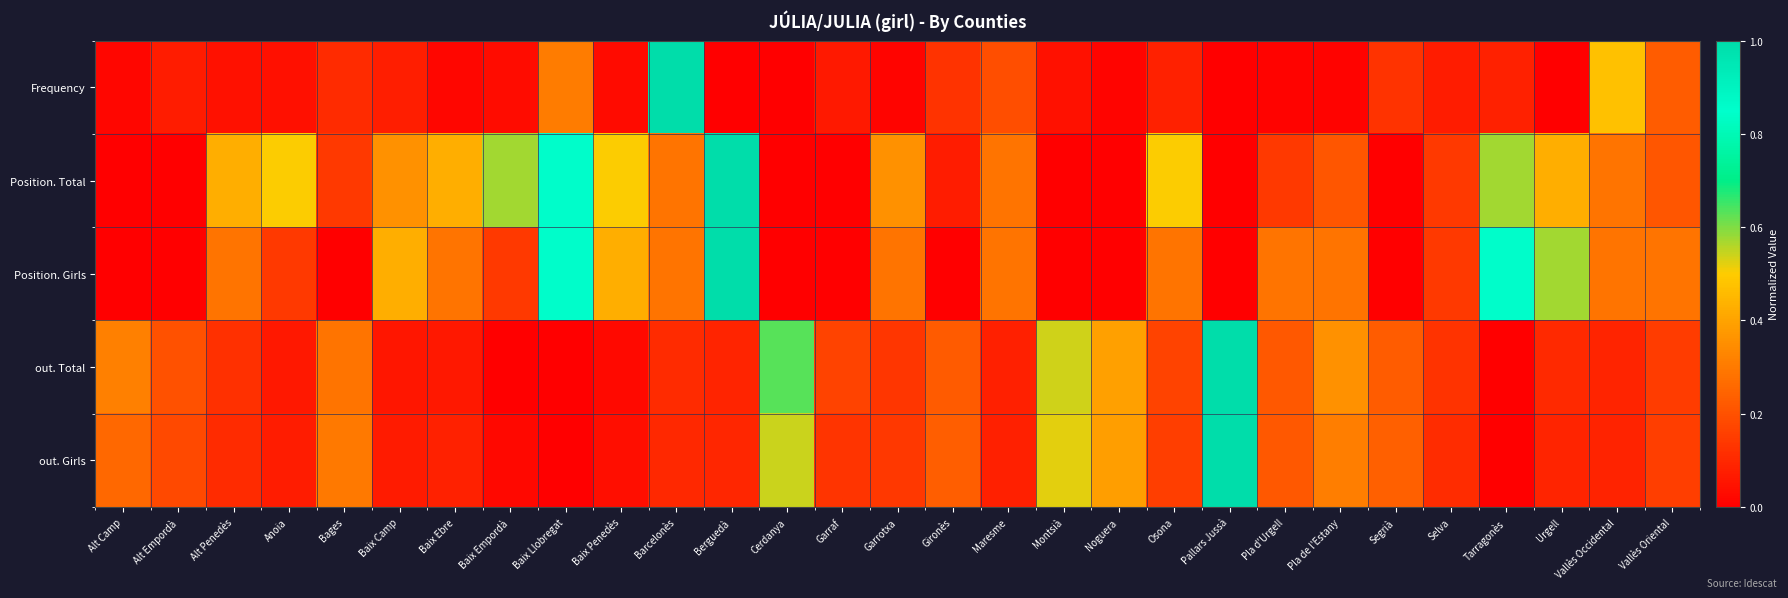

What is the difference between the highest and lowest values at Pallars Jussà?

1.0